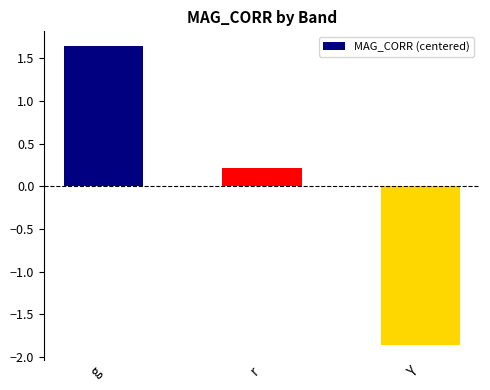

Which category has the highest value across all series?

g